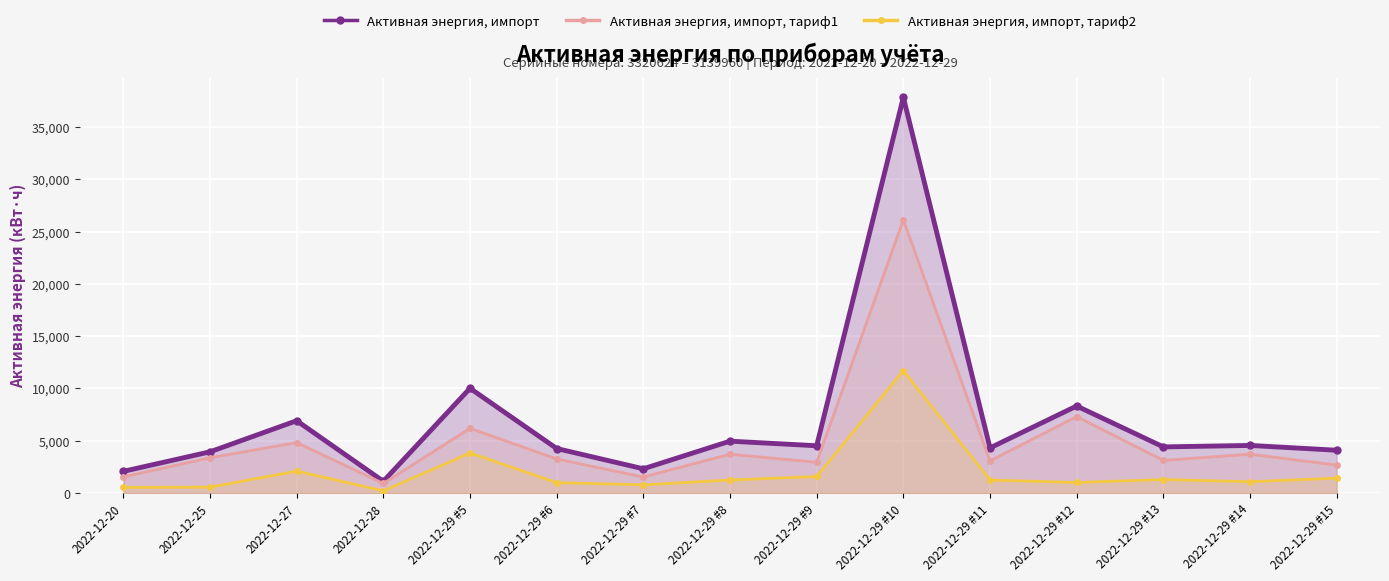

Reading left to right, what are all the values shown in this chart?

Активная энергия, импорт: 2074.8	3941.5	6916.1	1124.2	10016.3	4256.6	2318.5	4960.9	4521.1	37834.5	4315.8	8322.1	4411.3	4551.1	4092.2
Активная энергия, импорт, тариф1: 1542.2	3373.2	4819.7	913.3	6186.2	3258.9	1530.7	3714.2	2938.7	26128.8	3070.4	7313.9	3117.6	3715.0	2670.0
Активная энергия, импорт, тариф2: 532.5	568.3	2096.3	210.9	3830.2	997.6	787.8	1246.7	1582.4	11705.6	1245.4	1008.1	1293.8	1083.6	1422.2